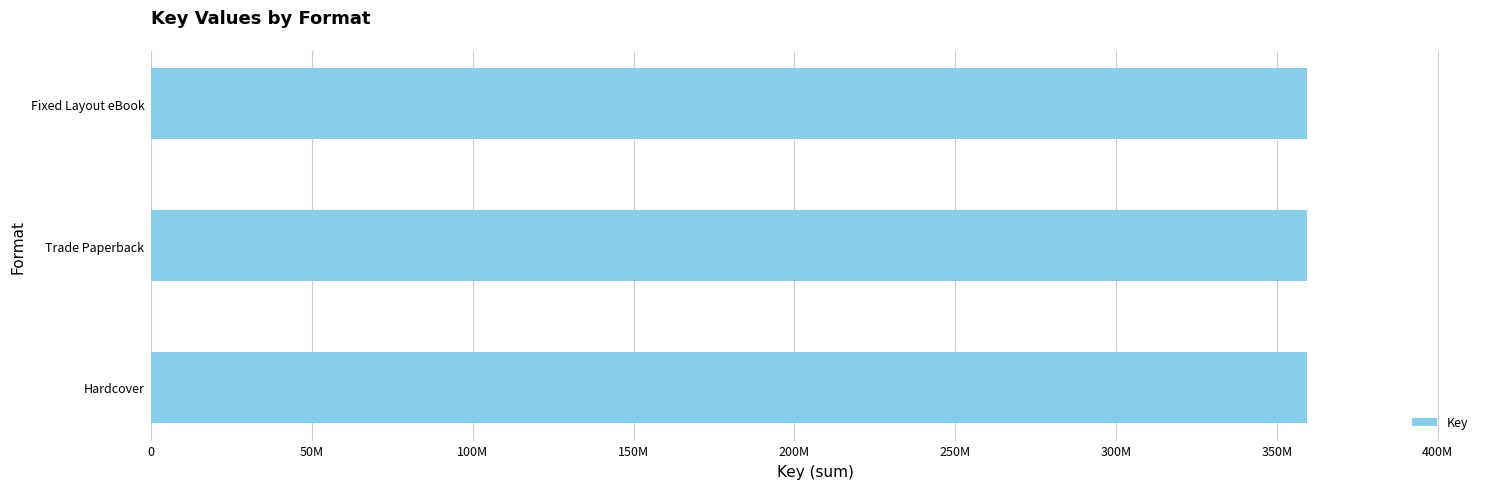

Which category has the lowest value across all series?

Hardcover